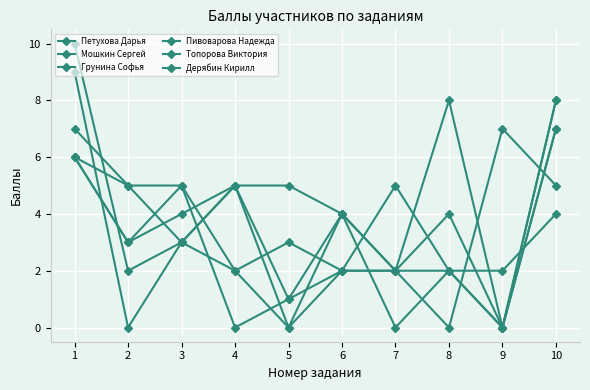

Count the number of data series in this chart.

6